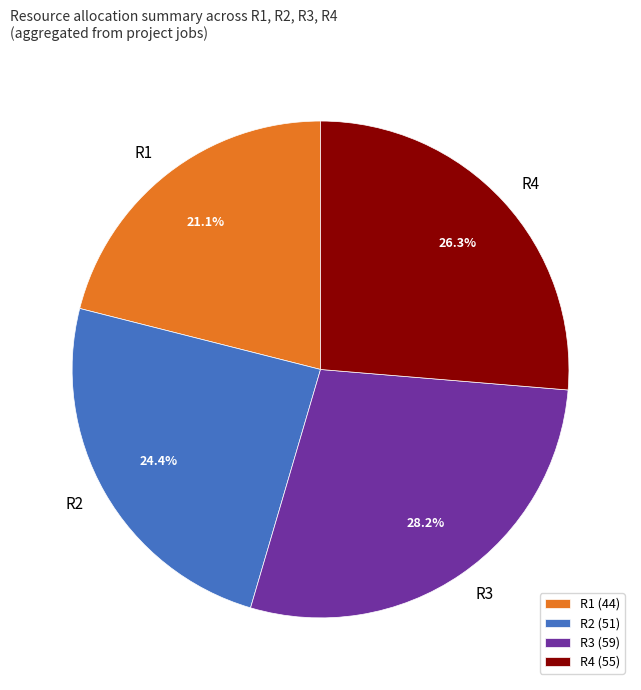

Combined, do R4 and R2 account for over 50%?

Yes